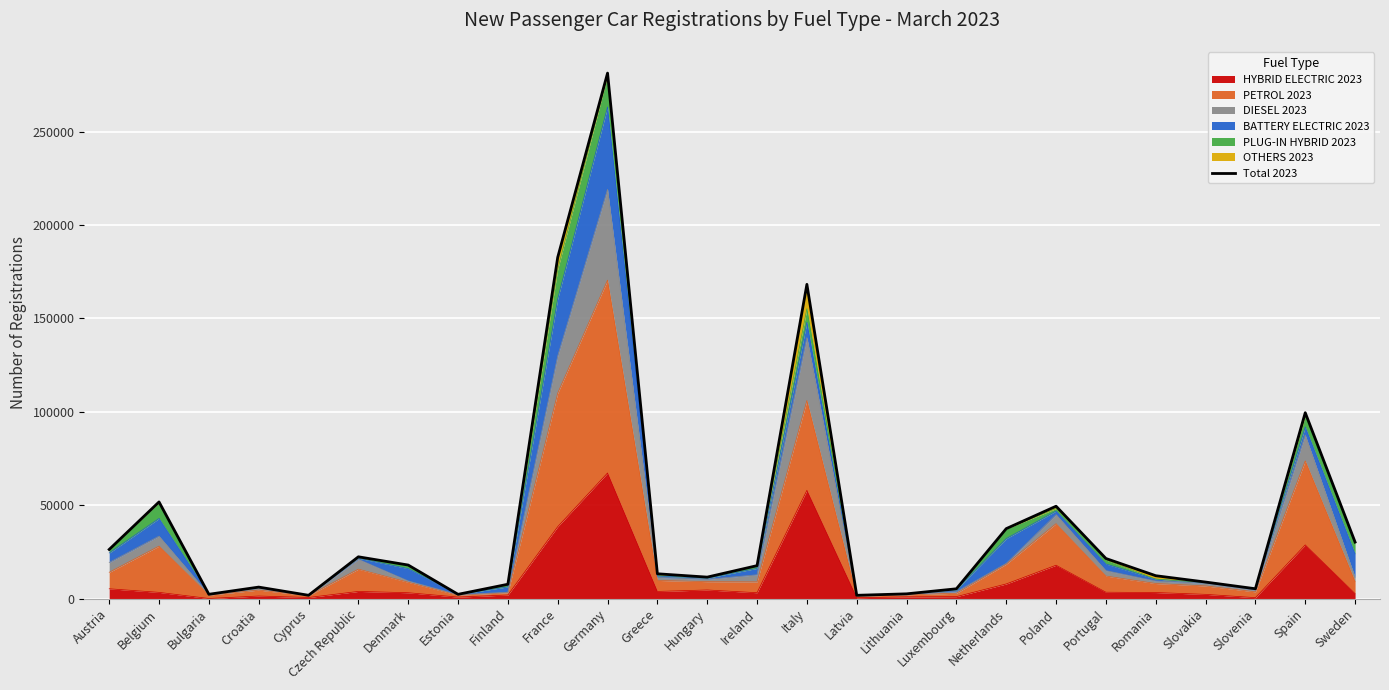

Rank the categories by value from lowest to highest.

Latvia, Cyprus, Estonia, Bulgaria, Lithuania, Luxembourg, Slovenia, Croatia, Finland, Slovakia, Hungary, Romania, Greece, Ireland, Denmark, Portugal, Czech Republic, Austria, Sweden, Netherlands, Poland, Belgium, Spain, Italy, France, Germany